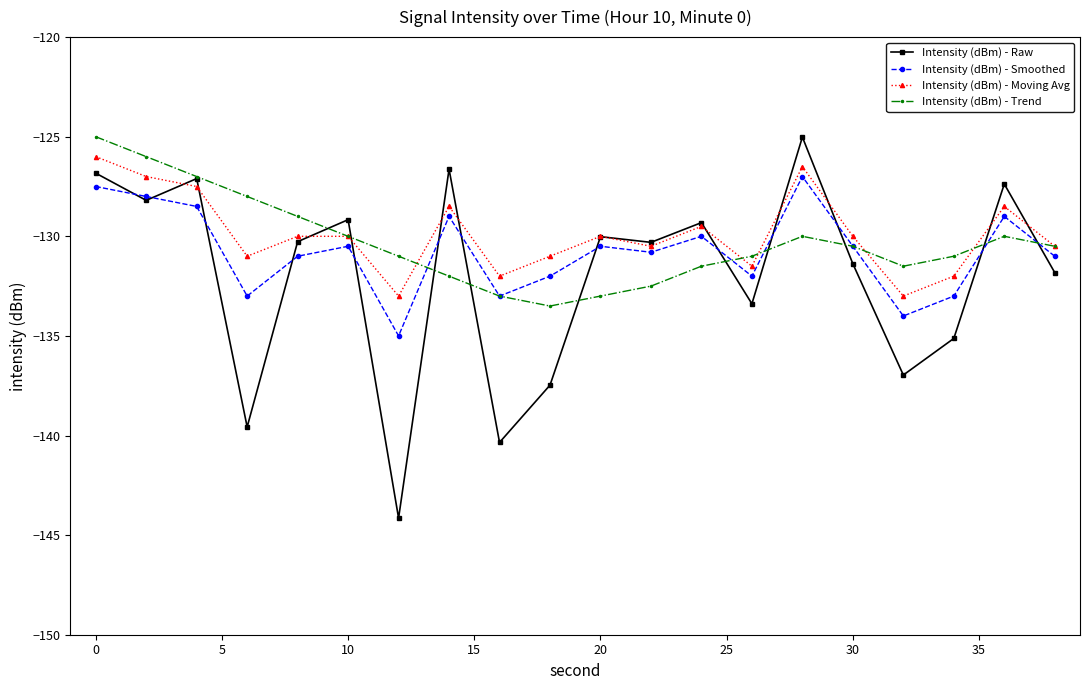

How many categories are shown in the chart?

20